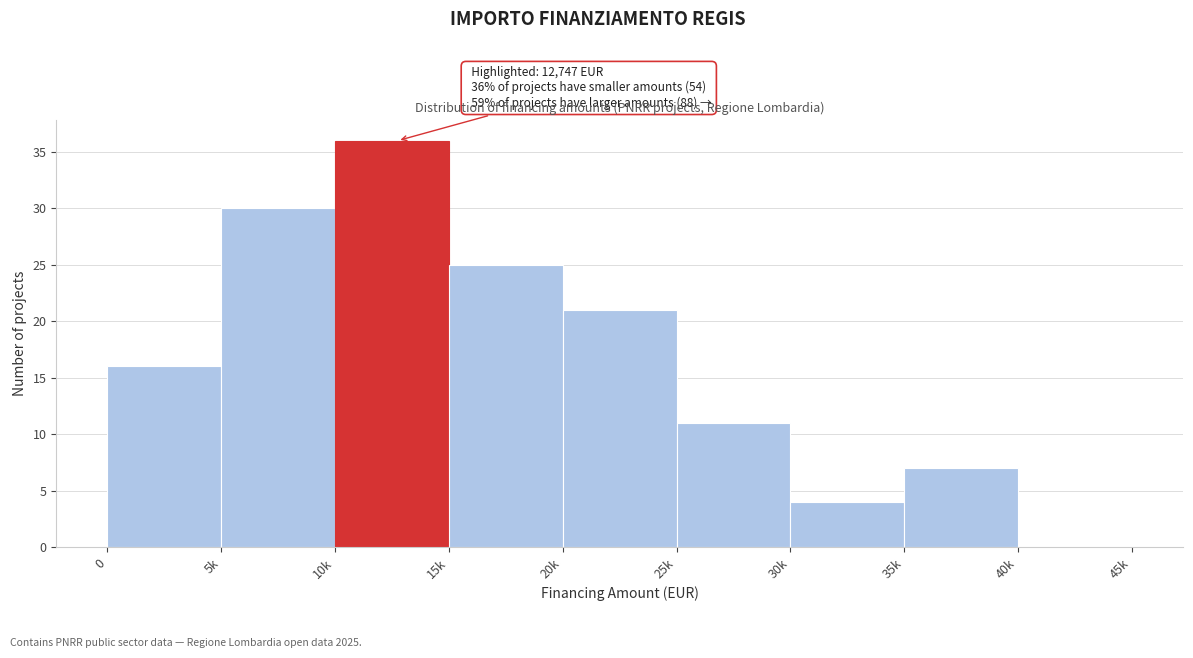

Reading right to left, transcribe all the data shown in this chart.

40k=0	35k=7	30k=4	25k=11	20k=21	15k=25	10k=36	5k=30	0=16